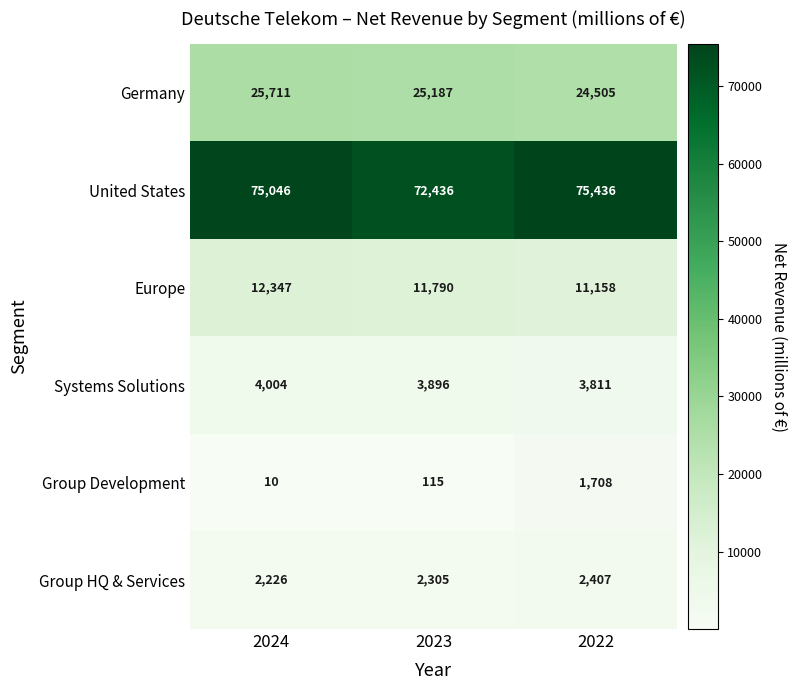

Count the United States values in the range 72436 to 75436.

3